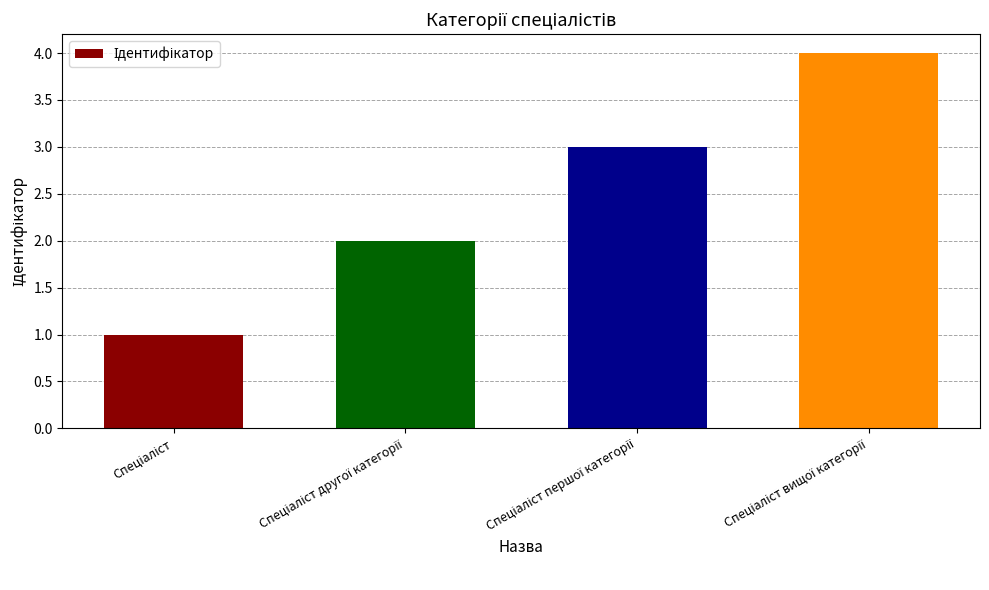

What is the difference between the maximum and minimum values?

3